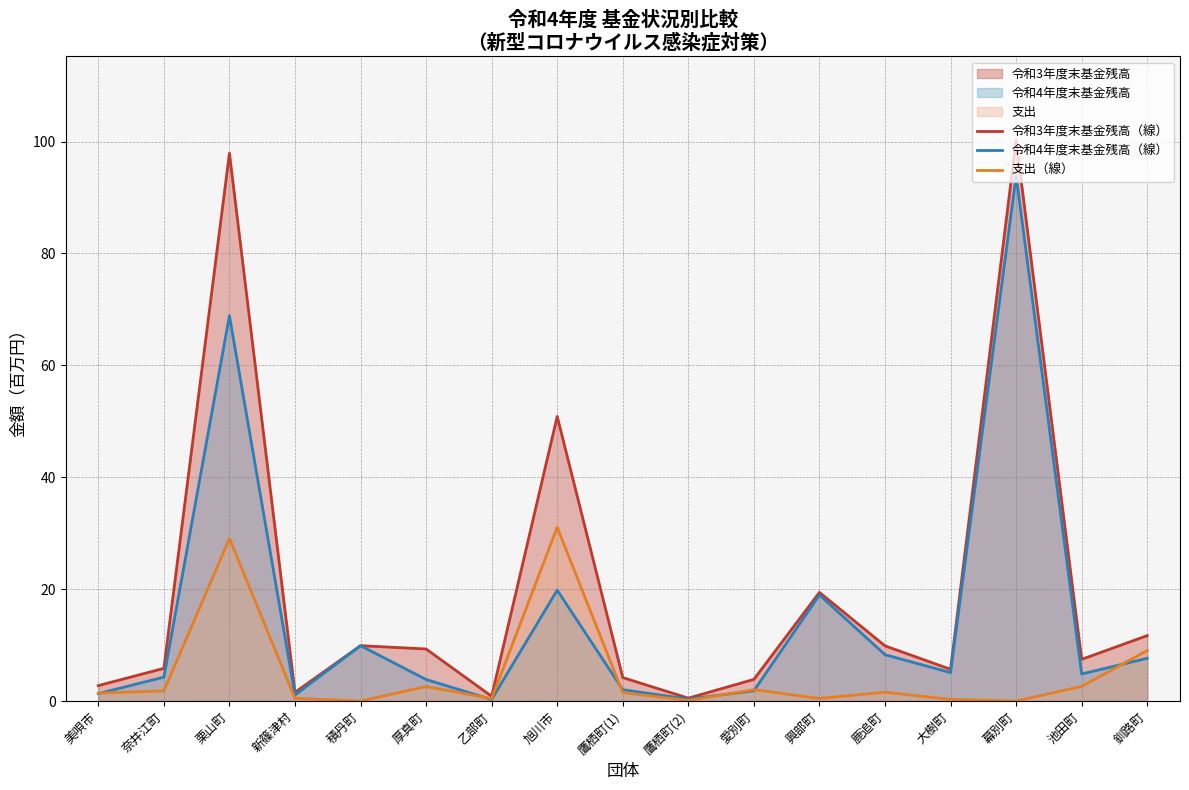

Reading left to right, transcribe all the data shown in this chart.

令和3年度末基金残高（線）: 美唄市=2.8	奈井江町=5.8	栗山町=97.9	新篠津村=1.6	積丹町=9.9	厚真町=9.3	乙部町=0.9	旭川市=50.9	鷹栖町(1)=4.2	鷹栖町(2)=0.5	愛別町=3.9	興部町=19.4	鹿追町=9.9	大樹町=5.7	幕別町=100.2	池田町=7.5	釧路町=11.7
令和4年度末基金残高（線）: 美唄市=1.3	奈井江町=4.3	栗山町=68.9	新篠津村=1.1	積丹町=9.9	厚真町=3.9	乙部町=0.3	旭川市=19.8	鷹栖町(1)=2.0	鷹栖町(2)=0.4	愛別町=1.8	興部町=19.0	鹿追町=8.3	大樹町=5.1	幕別町=93.9	池田町=4.8	釧路町=7.6
支出（線）: 美唄市=1.4	奈井江町=1.8	栗山町=29.0	新篠津村=0.5	積丹町=0.0	厚真町=2.6	乙部町=0.5	旭川市=31.1	鷹栖町(1)=1.5	鷹栖町(2)=0.1	愛別町=2.0	興部町=0.5	鹿追町=1.6	大樹町=0.3	幕別町=0.0	池田町=2.6	釧路町=9.0